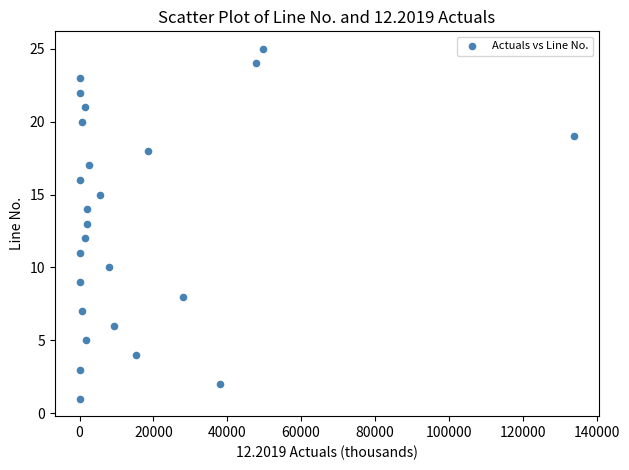

What is the range of X values (max minus min)?

133944